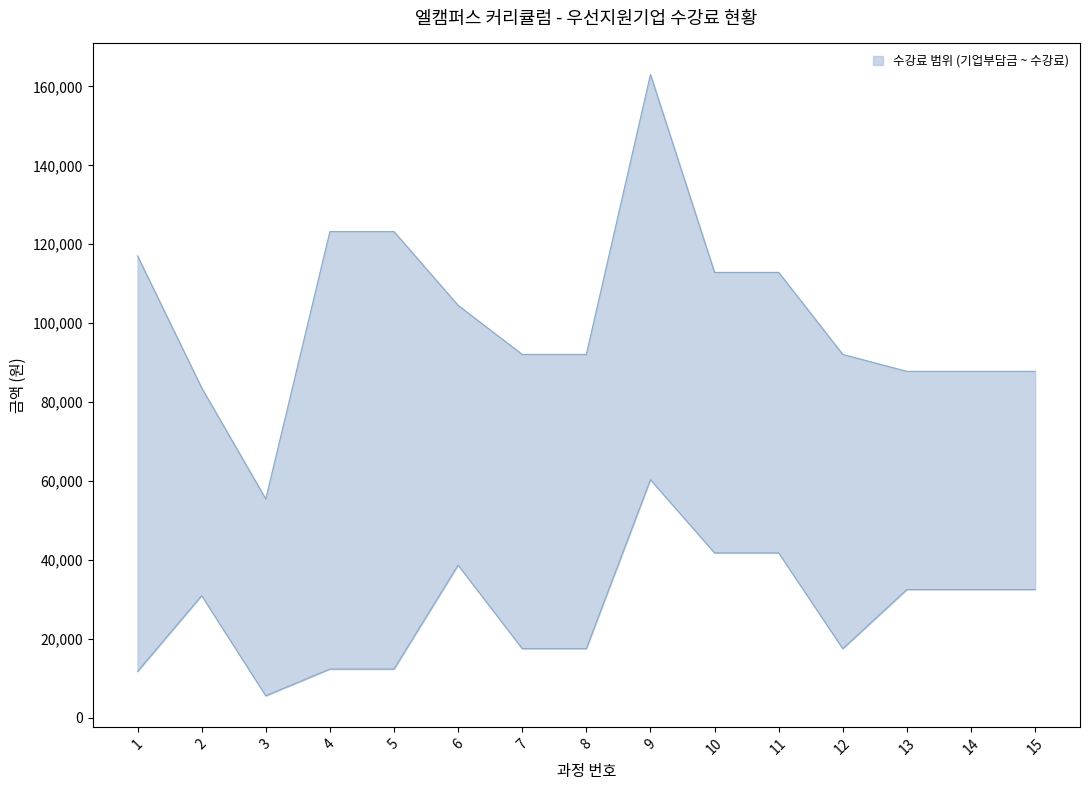

Is it true that 수강료 equals 26824 at 15?

False